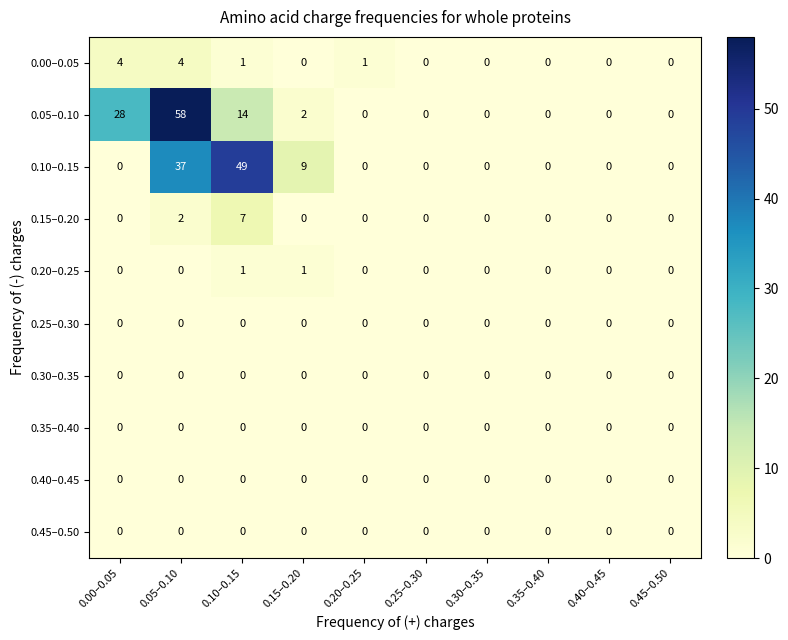

What is the difference between the maximum and second lowest values in the 0.05–0.10 series?

58